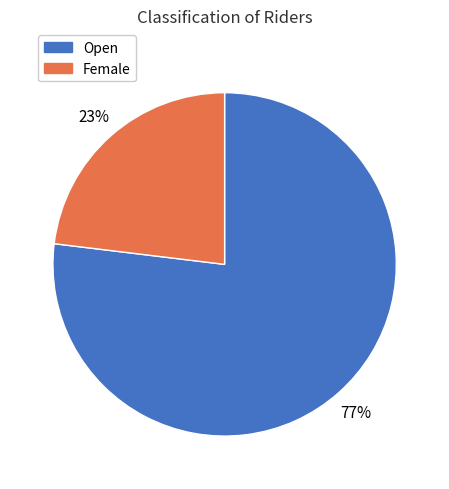

What is the ratio of the value at Female to the value at Open?

0.3